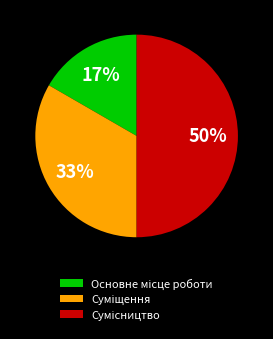

To the nearest percent, what is the difference between the largest and smallest slice percentages?

33%